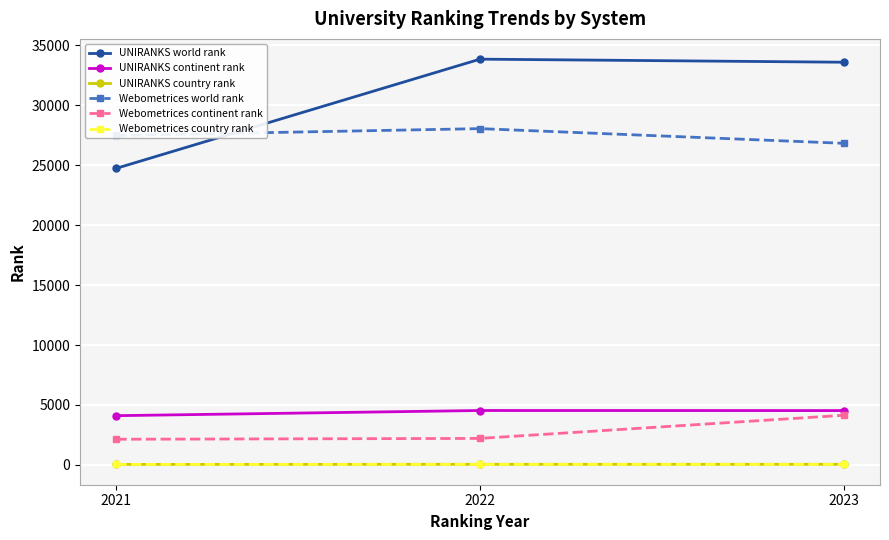

Which series has the largest total across all categories?

UNIRANKS world rank